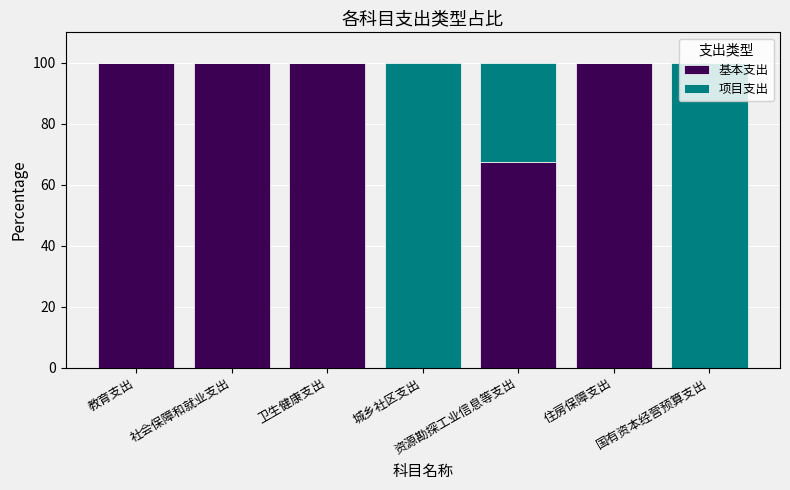

The 基本支出 series shows 67.6 at 资源勘探工业信息等支出. True or false?

True